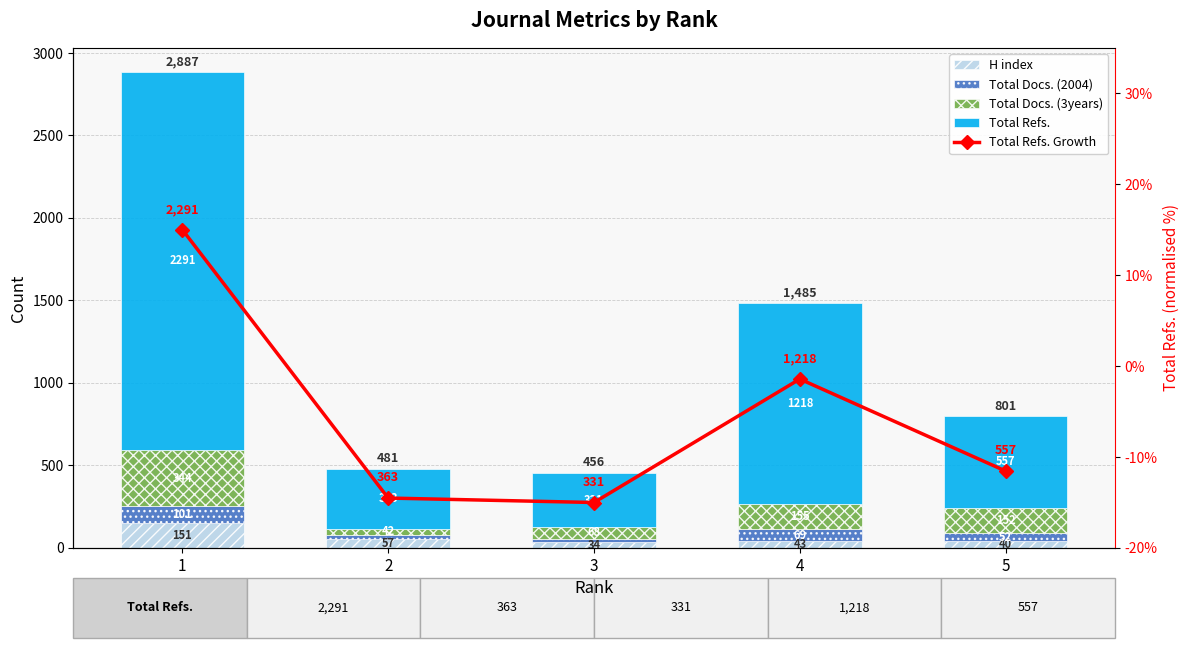

Is it true that Total Refs. equals 363.0 at 2?

True